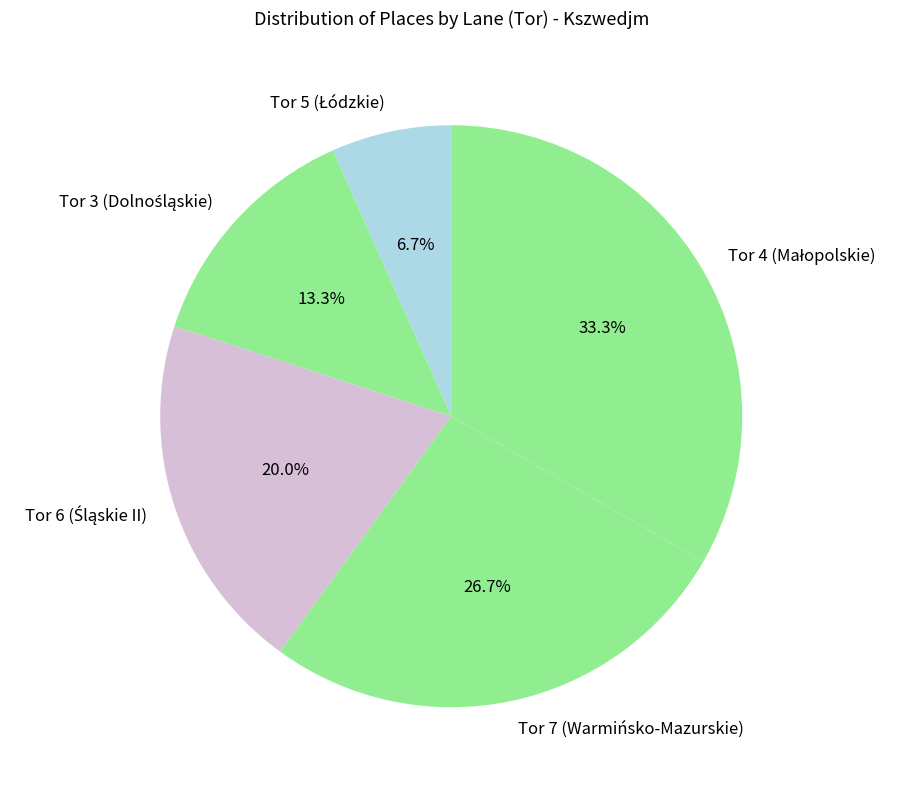

To the nearest percent, what percentage of the pie is Tor 7 (Warmińsko-Mazurskie)?

27%